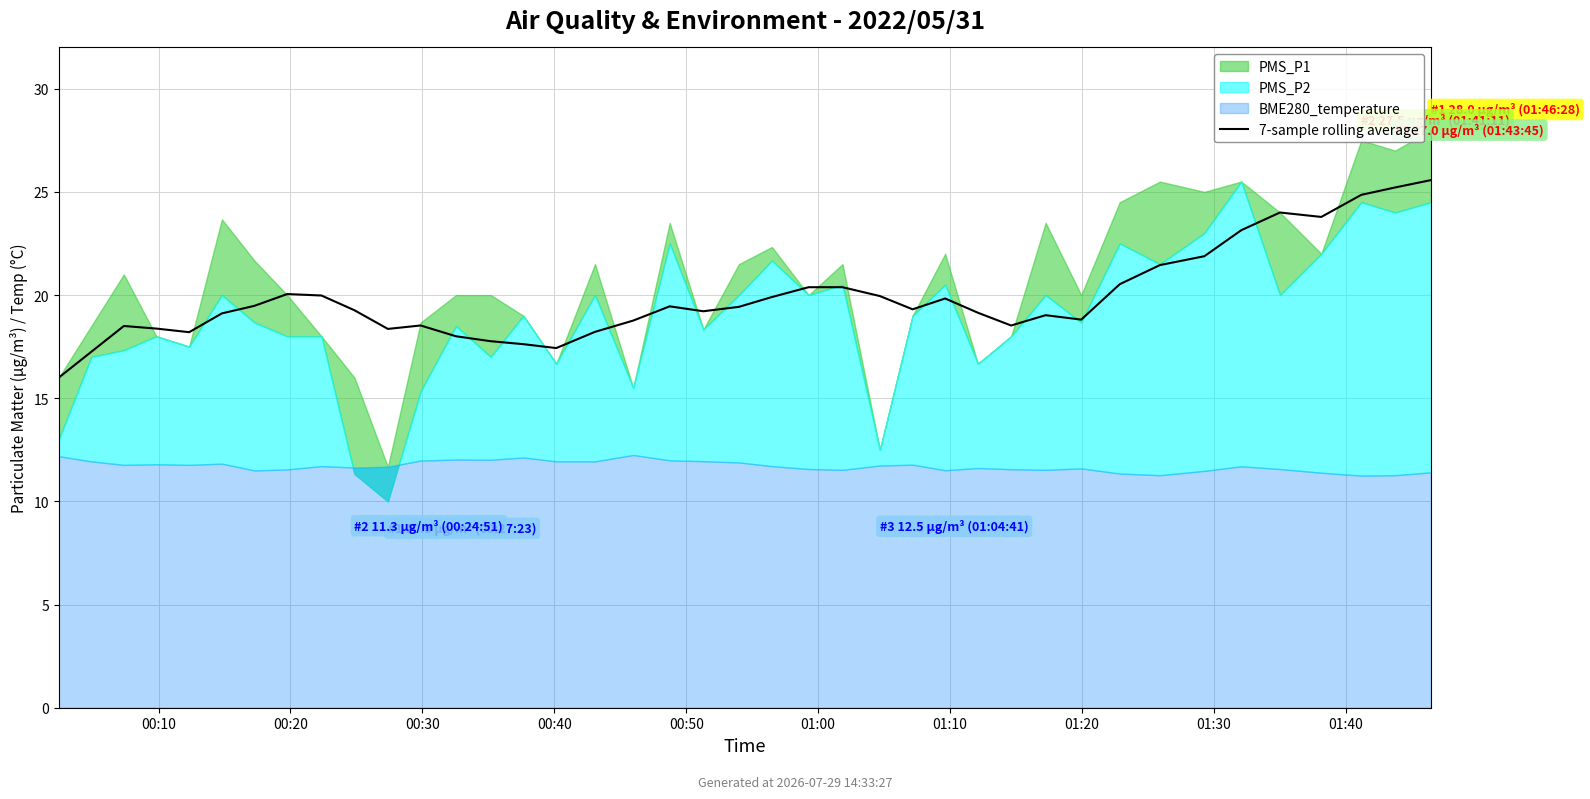

True or false: the data shows 25.6 at 39.

True